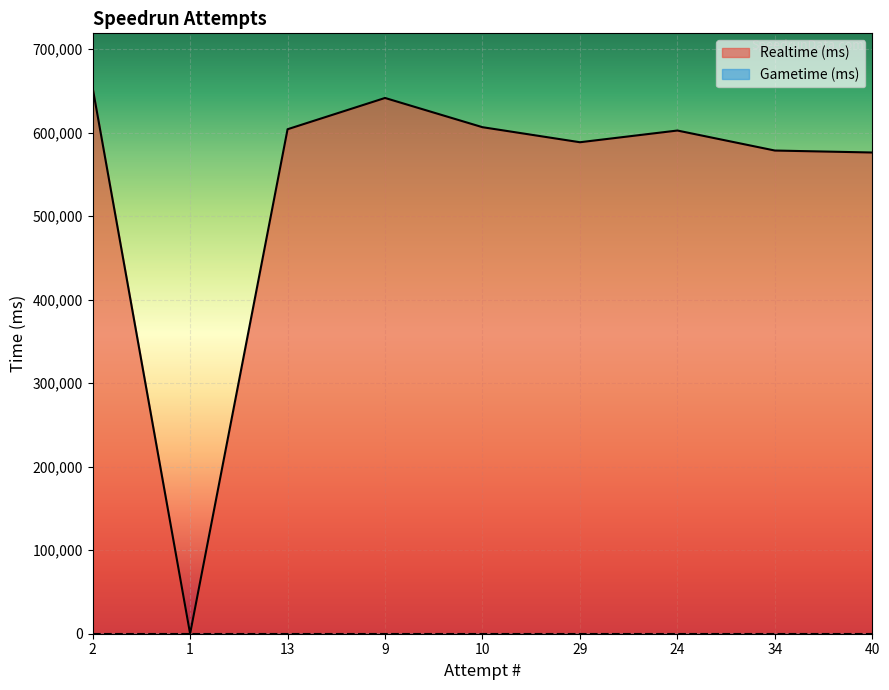

At which category does the chart reach its minimum across all series?

1